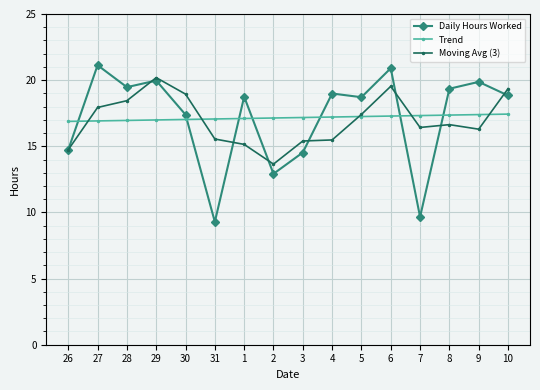

At which label does Moving Avg (3) first exceed 16?

27